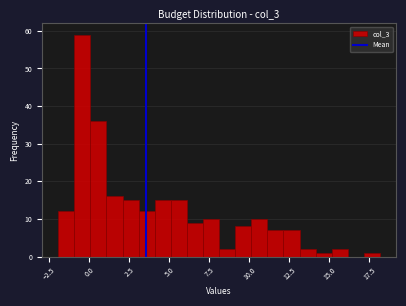

Around what value on the x-axis is the tallest bar? Give the approximate position of its centre, as read against the axis.

-0.5